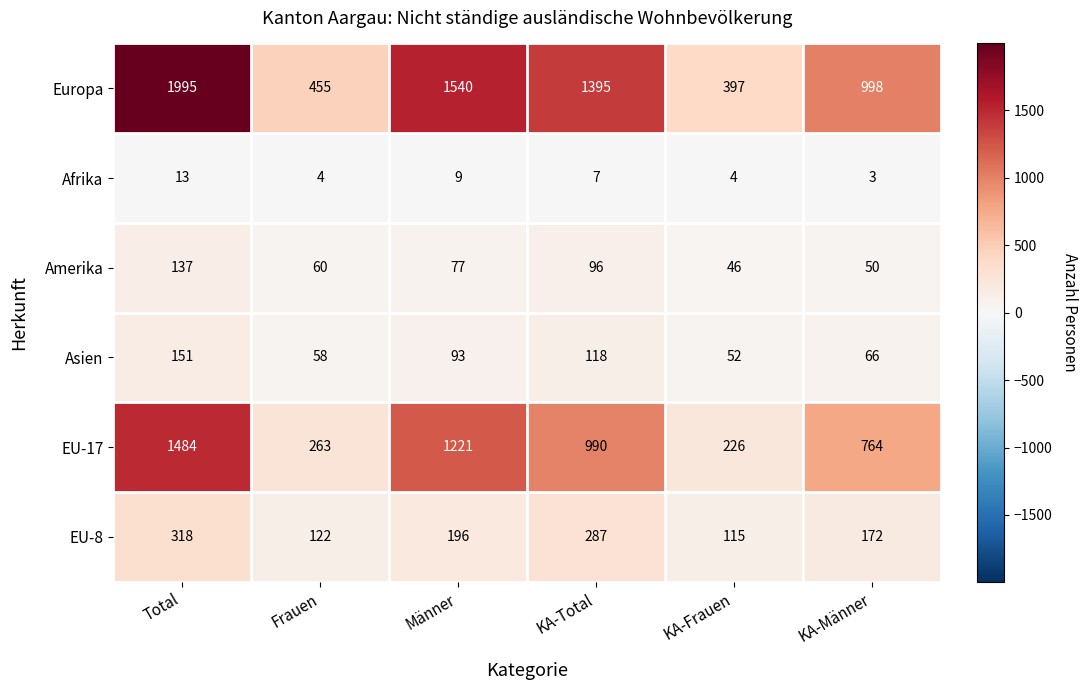

What is the greatest value displayed?

1995